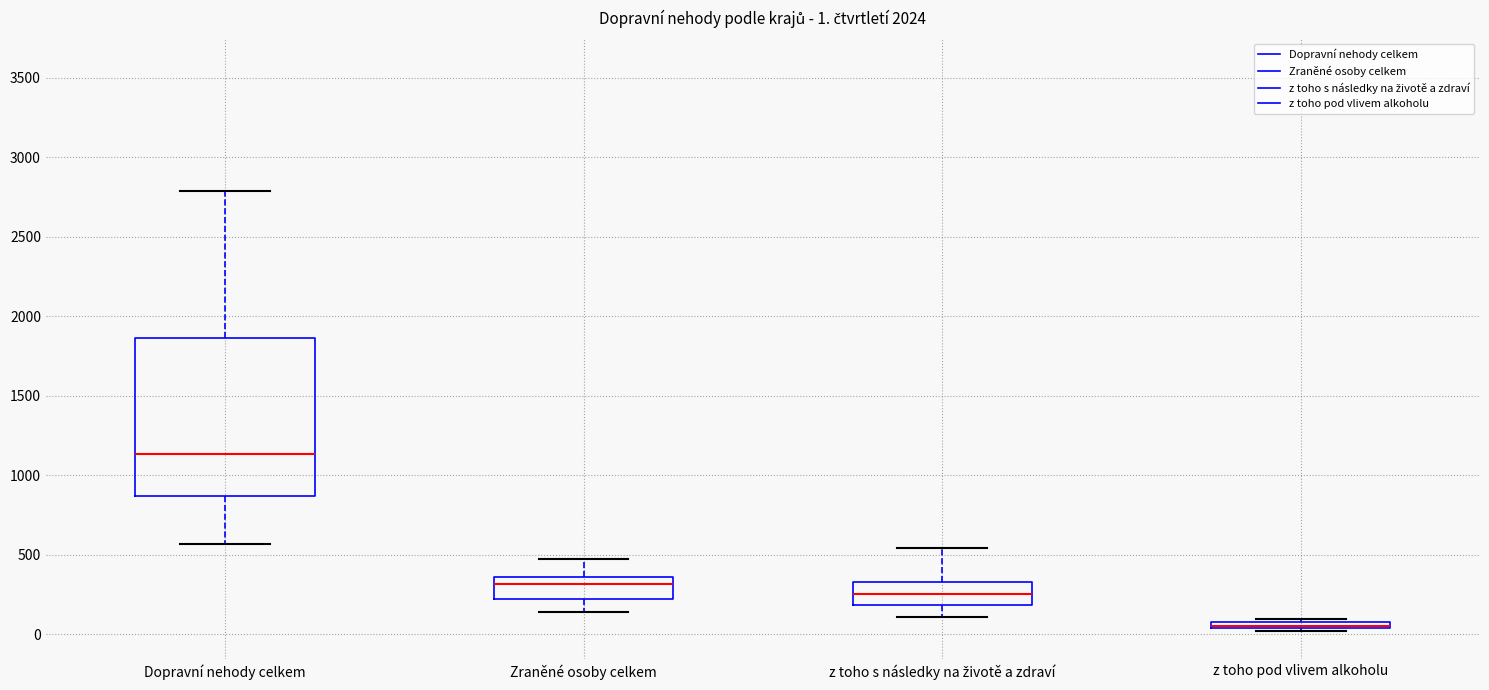

Which box is the tallest, from its lower edge to its upper edge?

Dopravní nehody celkem